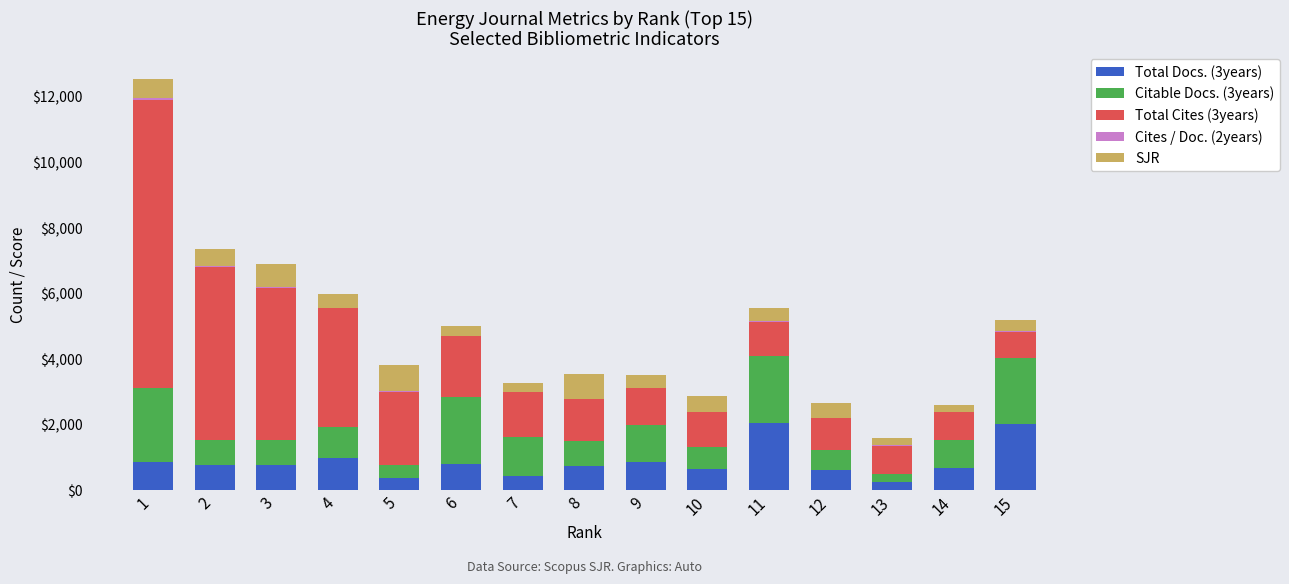

Are the bars horizontal?

No